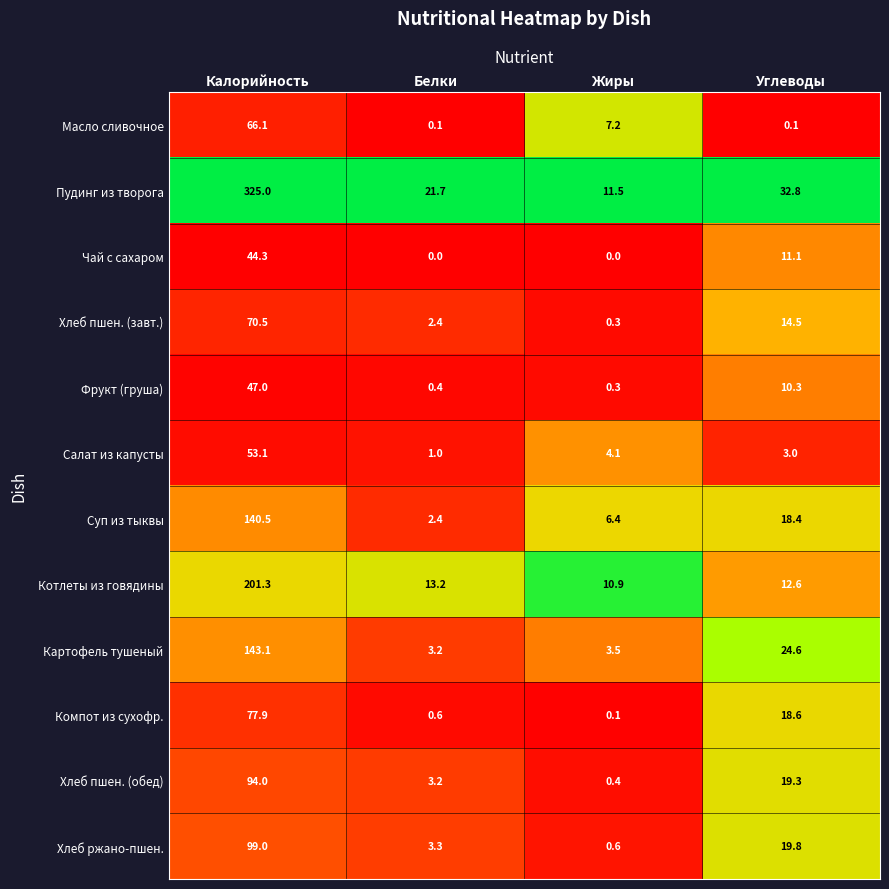

What is the difference between the second highest and second lowest values in the Хлеб пшен. (завт.) series?

12.1